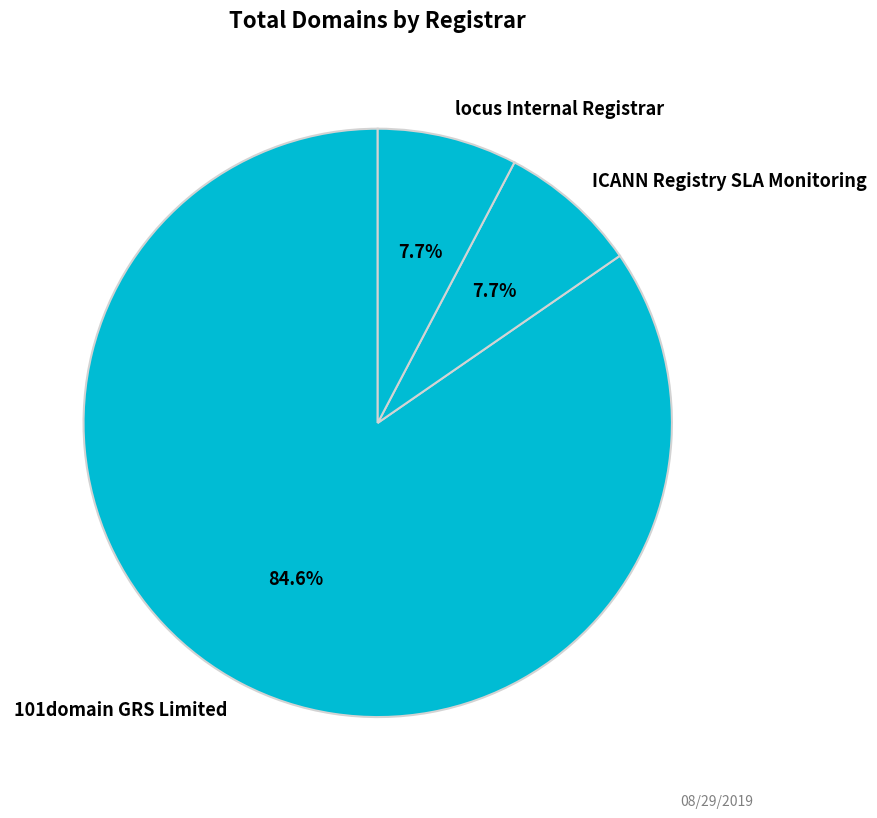

To the nearest percent, what portion does ICANN Registry SLA Monitoring represent?

8%